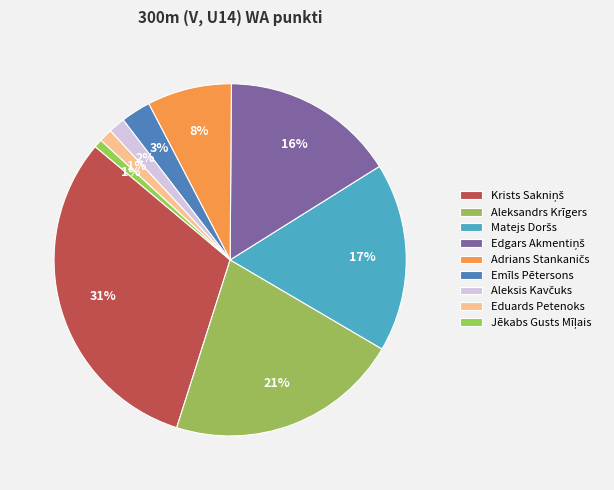

What is the smallest slice in the pie chart?

Jēkabs Gusts Mīļais